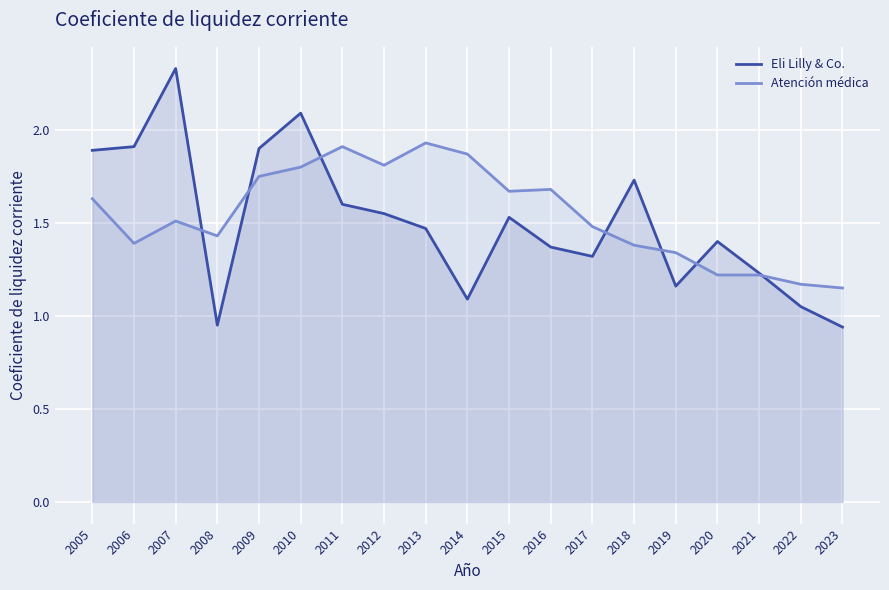

List the labels in order of Atención médica value, smallest first.

2023, 2022, 2020, 2021, 2019, 2018, 2006, 2008, 2017, 2007, 2005, 2015, 2016, 2009, 2010, 2012, 2014, 2011, 2013